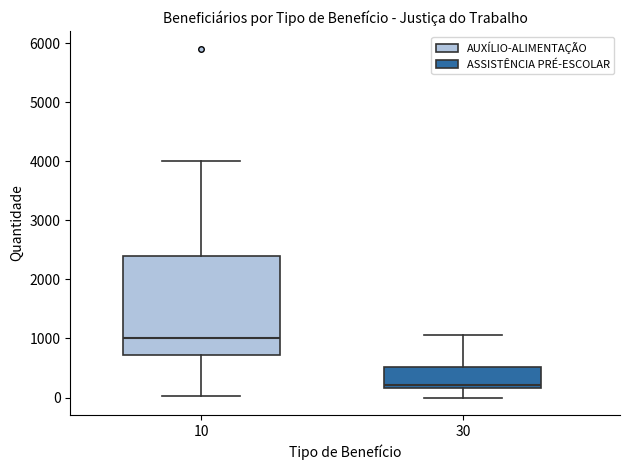

Reading left to right, read every box against the y-axis: the position of its median line, the range the box covers, and the ends of its whiskers. The values are not printed on the chart, so give them approximately, as read against the axis.

10: median 1000, box 700 to 2400, whiskers 0 to 4000
30: median 200 (just above the box's lower edge), box 200 to 500, whiskers 0 to 1100